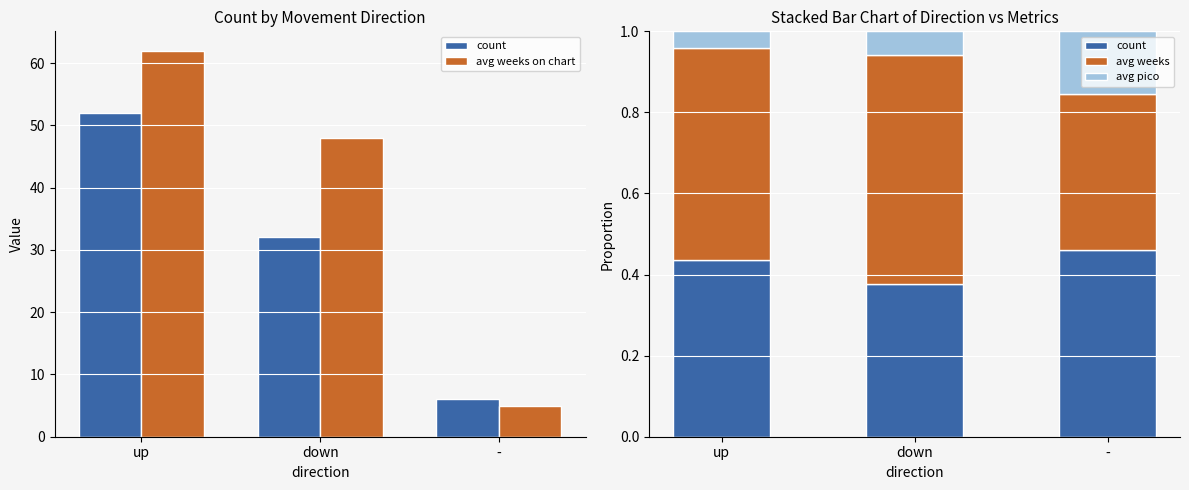

Where is avg weeks nearest to the value 0?

-